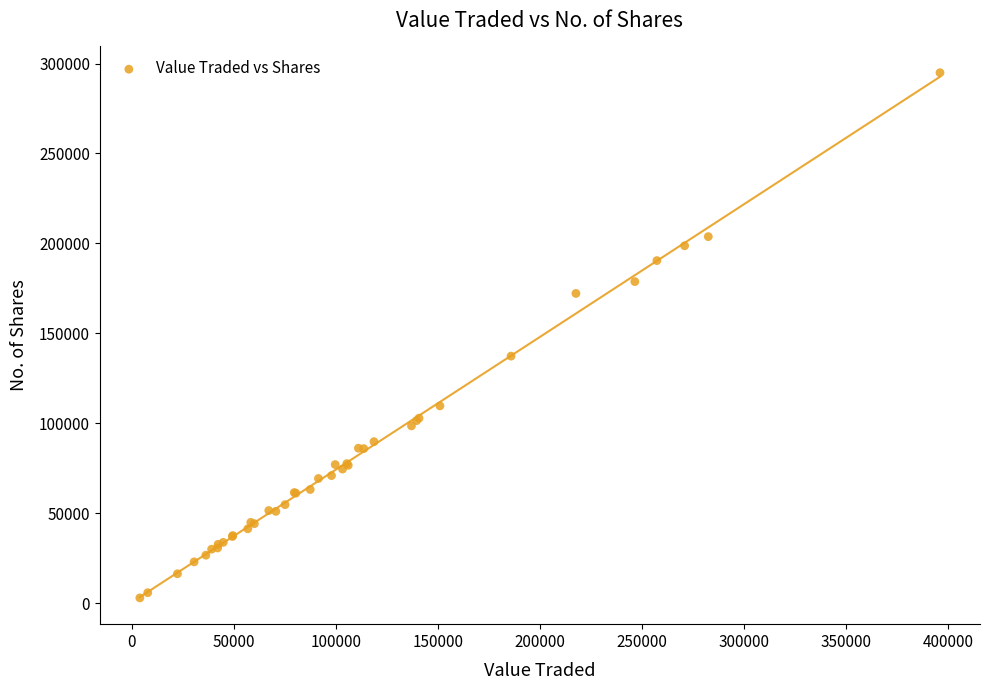

What Y value in the scatter plot is closest to 148978?

137407